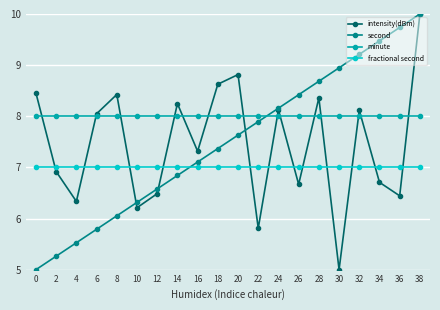

True or false: fractional second has a value of 7.0 at 38.

True